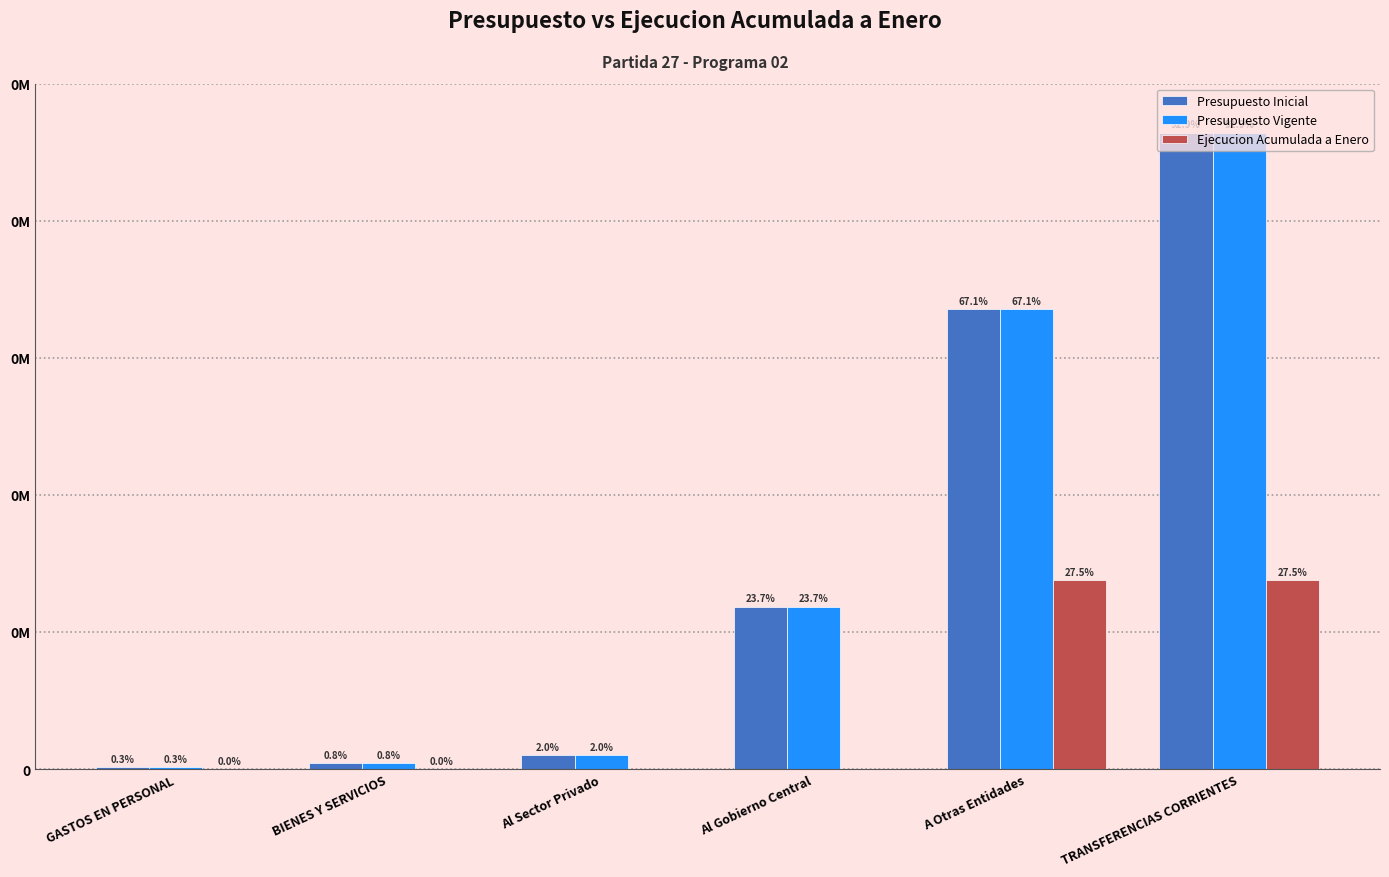

Are the bars horizontal?

No